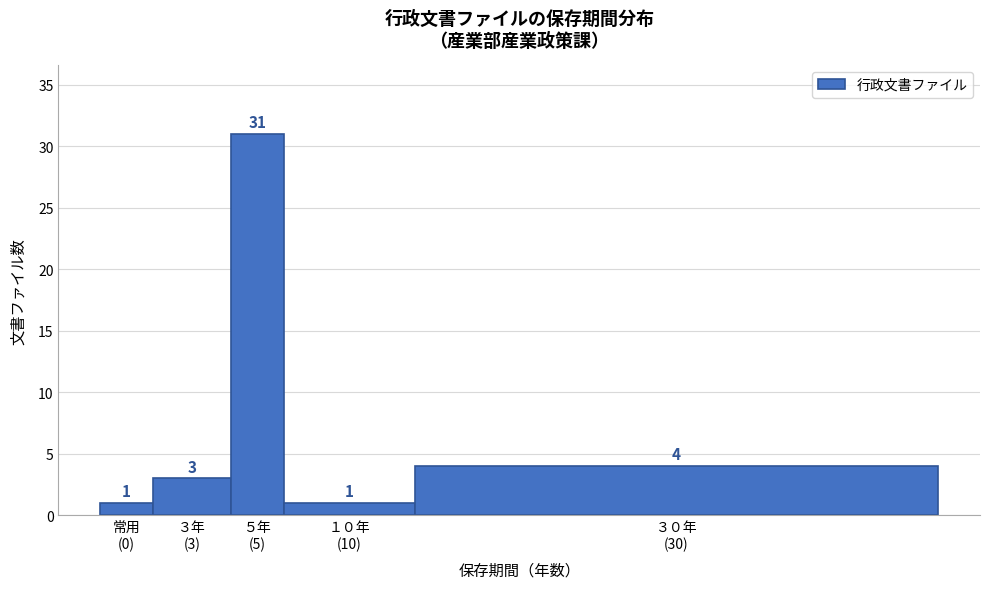

Reading left to right, transcribe all the data shown in this chart.

1	3	31	1	4